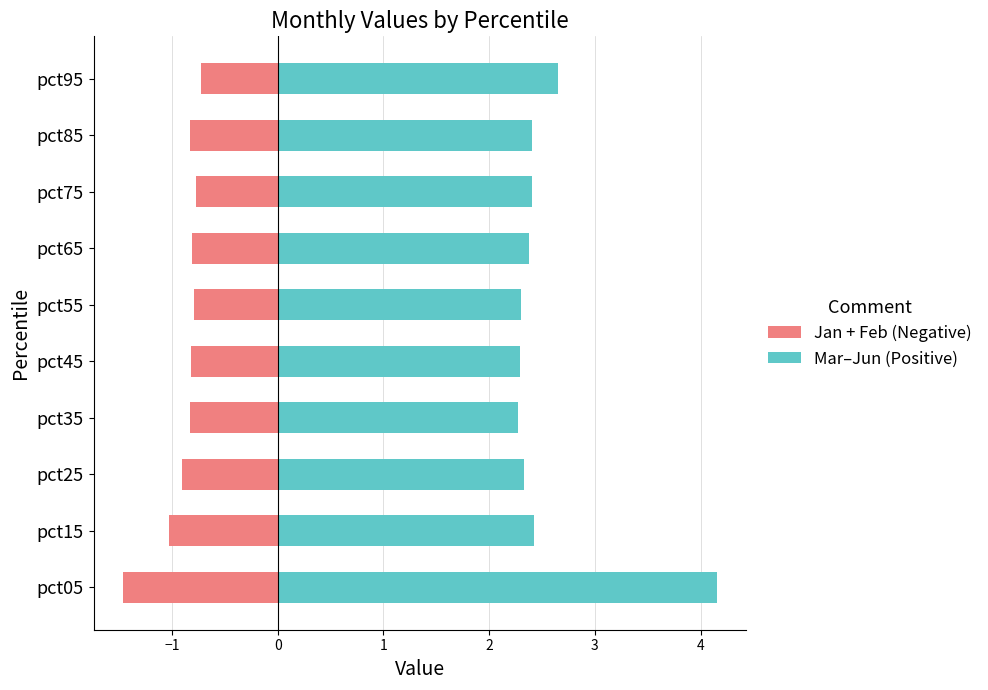

Are the bars horizontal?

Yes